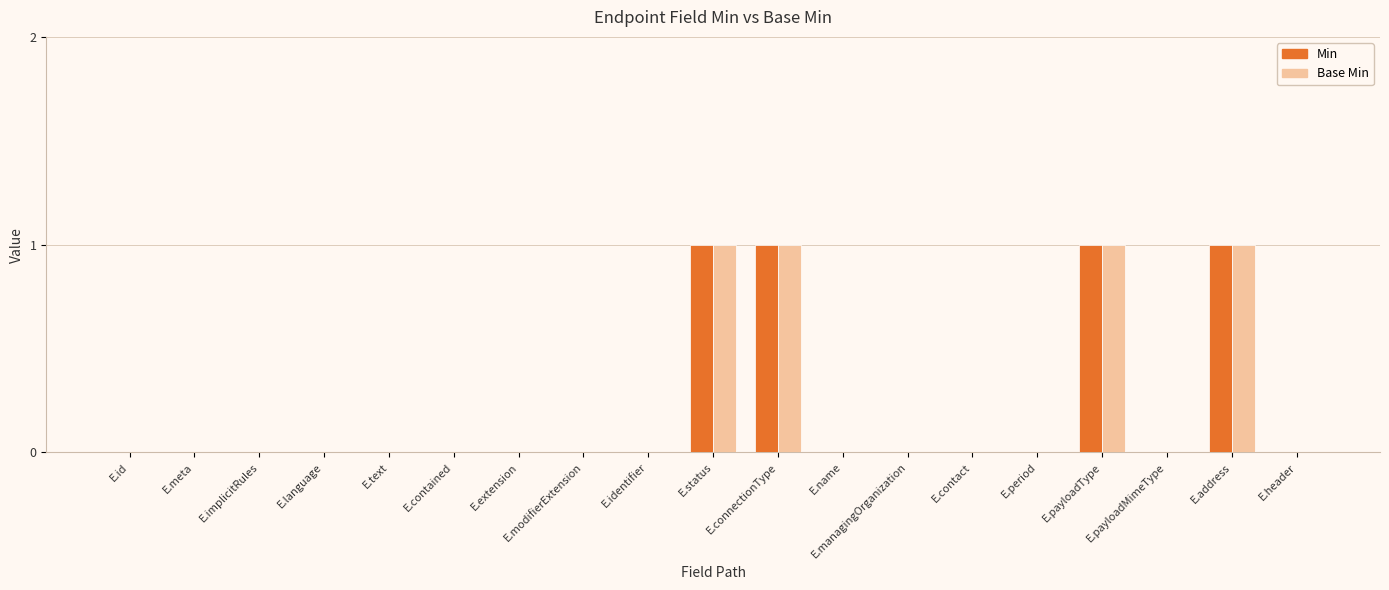

Is the value of Min at E.contact greater than the value of Base Min at E.payloadType?

No